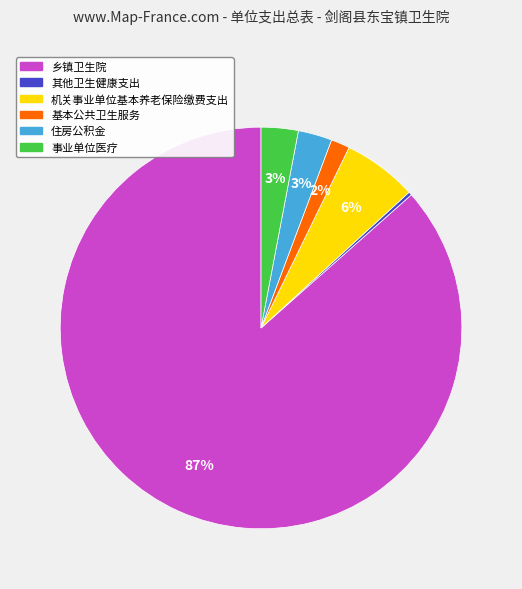

Combined, do 乡镇卫生院 and 事业单位医疗 account for over 50%?

Yes